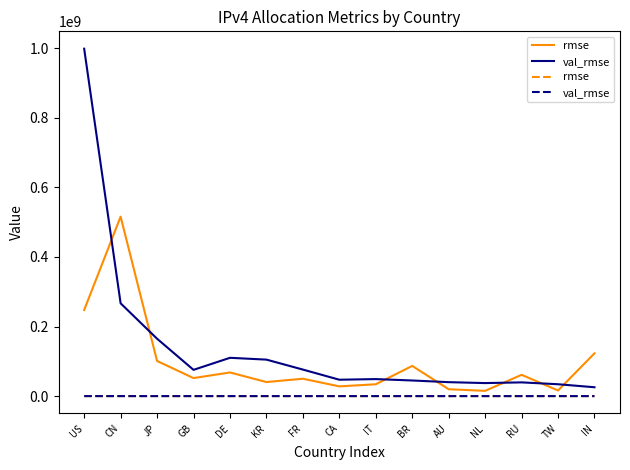

What position from the left is CA?

8